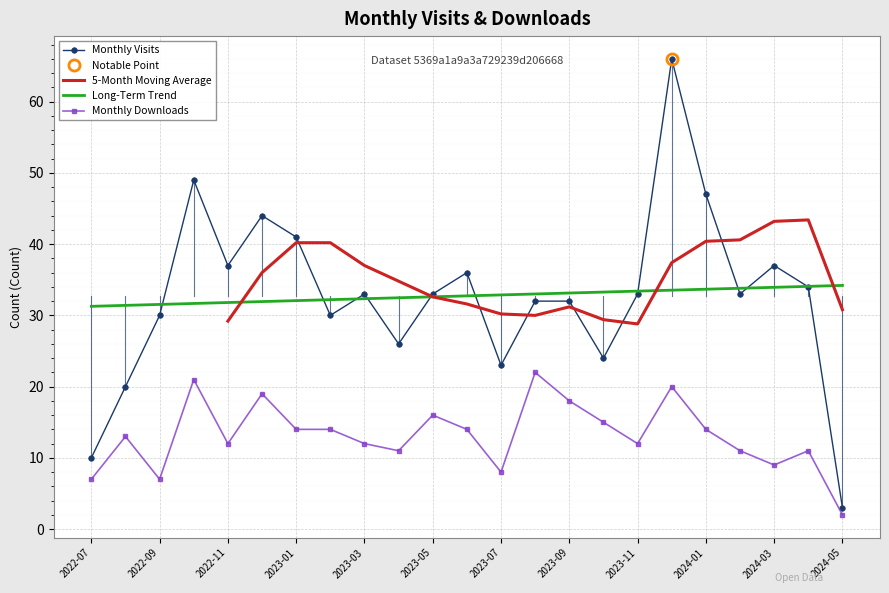

At which category does monthly_visit reach its first local peak?

2022-10